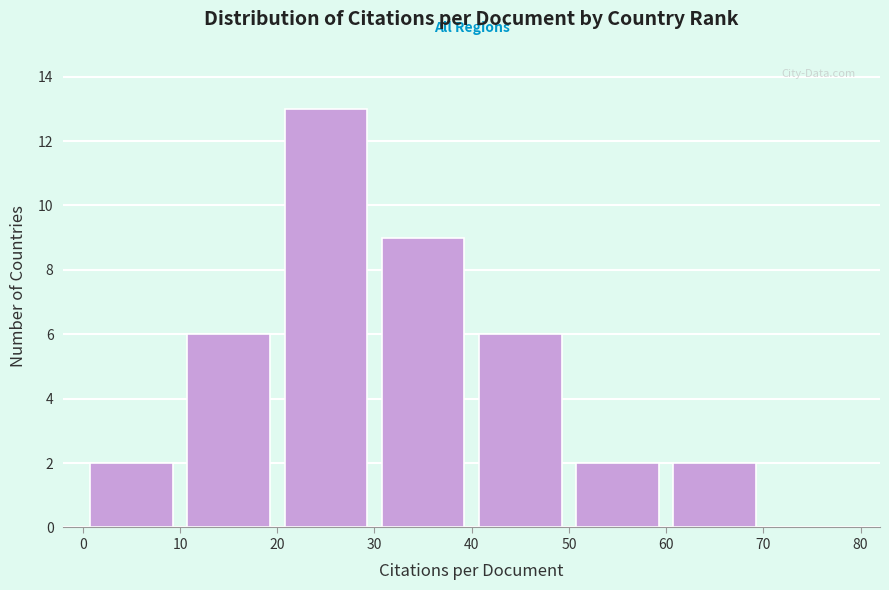

Reading left to right, transcribe this chart: for each bar, give the range it covers on the x-axis and its height. The values are not printed on the chart, so give them approximately, as read against the axis.

0 to 10: 2
10 to 20: 6
20 to 30: 13
30 to 40: 9
40 to 50: 6
50 to 60: 2
60 to 70: 2
70 to 80: 0